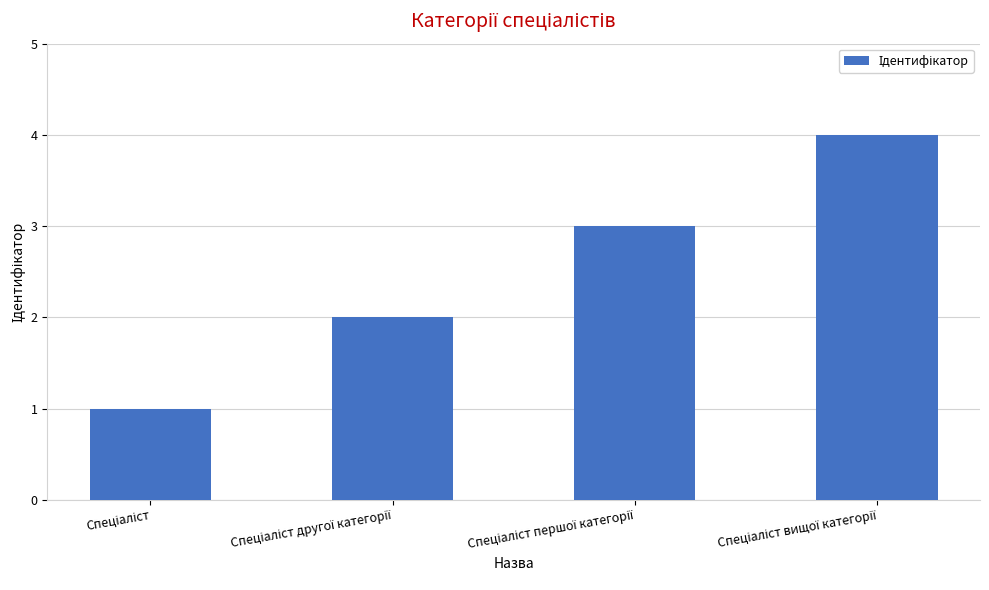

Reading left to right, what are all the values shown in this chart?

1	2	3	4